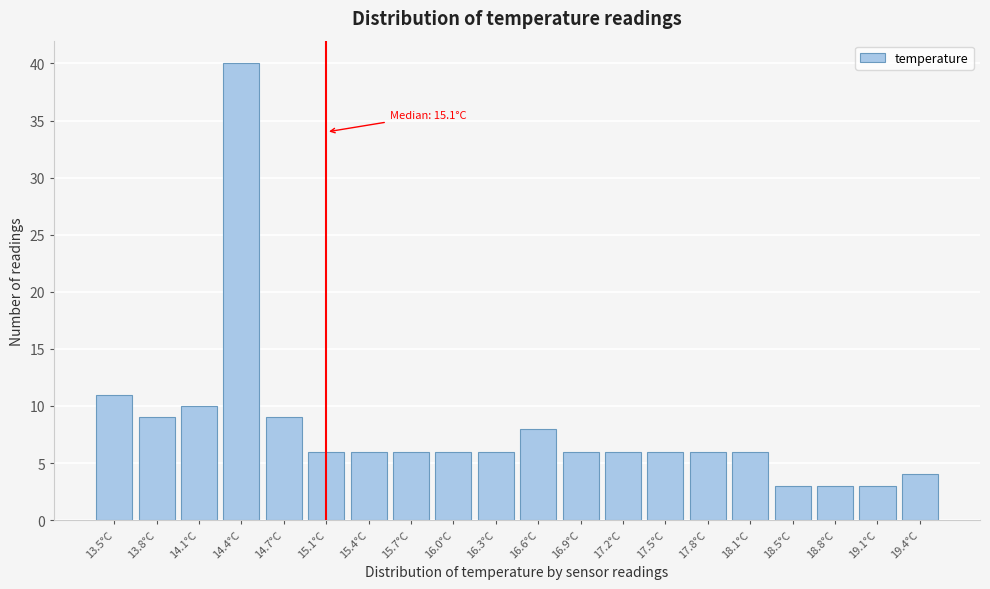

Reading right to left, extract all data points from this chart.

19.4°C=4	19.1°C=3	18.8°C=3	18.5°C=3	18.1°C=6	17.8°C=6	17.5°C=6	17.2°C=6	16.9°C=6	16.6°C=8	16.3°C=6	16.0°C=6	15.7°C=6	15.4°C=6	15.1°C=6	14.7°C=9	14.4°C=40	14.1°C=10	13.8°C=9	13.5°C=11